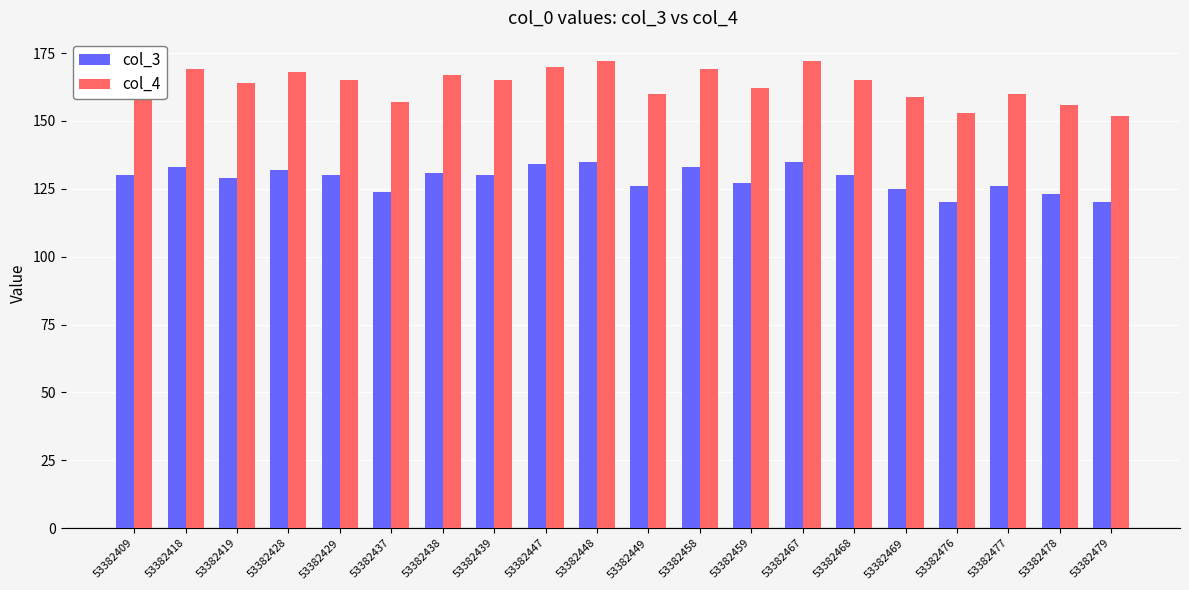

Where is col_4 nearest to the value 162?

53382459